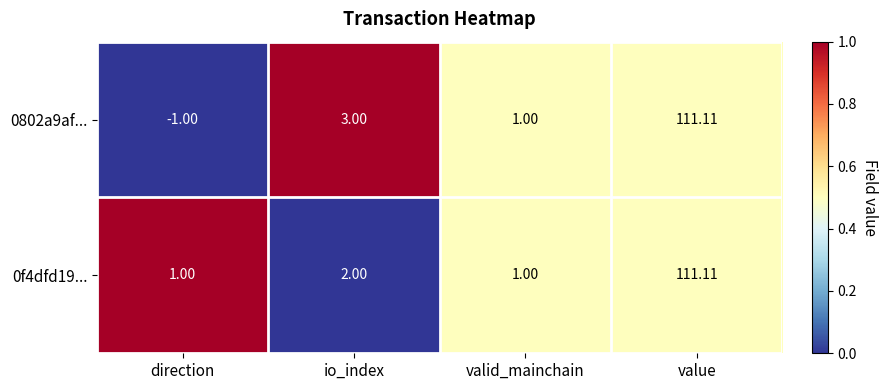

Is the value of 0802a9af... at direction greater than the value of 0f4dfd19... at io_index?

No